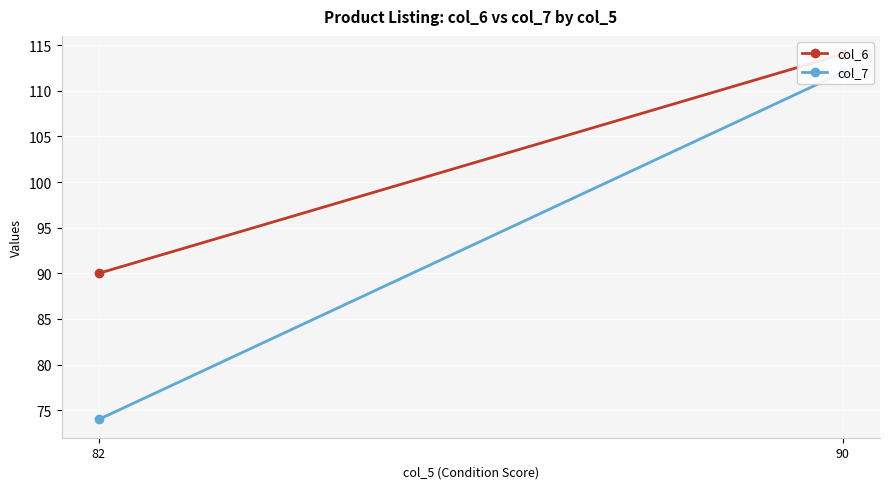

Between 90 and 82, which series saw the biggest shift?

col_7